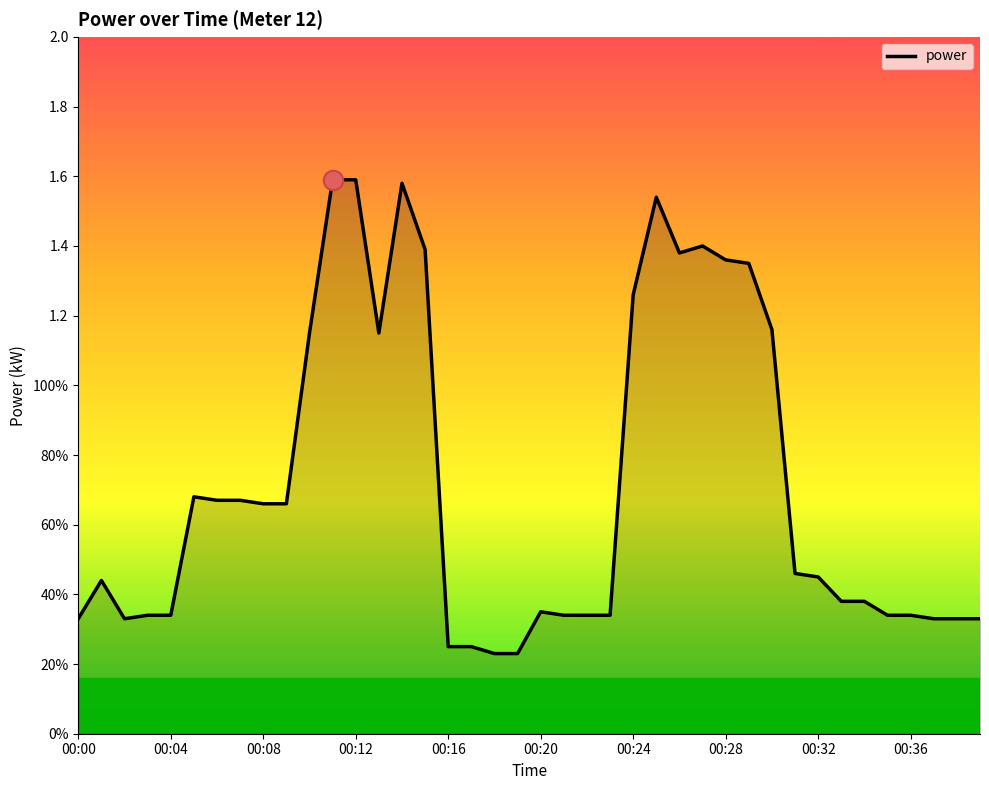

Reading left to right, transcribe all the data shown in this chart.

0.3	0.4	0.3	0.3	0.3	0.7	0.7	0.7	0.7	0.7	1.1	1.6	1.6	1.1	1.6	1.4	0.2	0.2	0.2	0.2	0.3	0.3	0.3	0.3	1.3	1.5	1.4	1.4	1.4	1.4	1.2	0.5	0.5	0.4	0.4	0.3	0.3	0.3	0.3	0.3